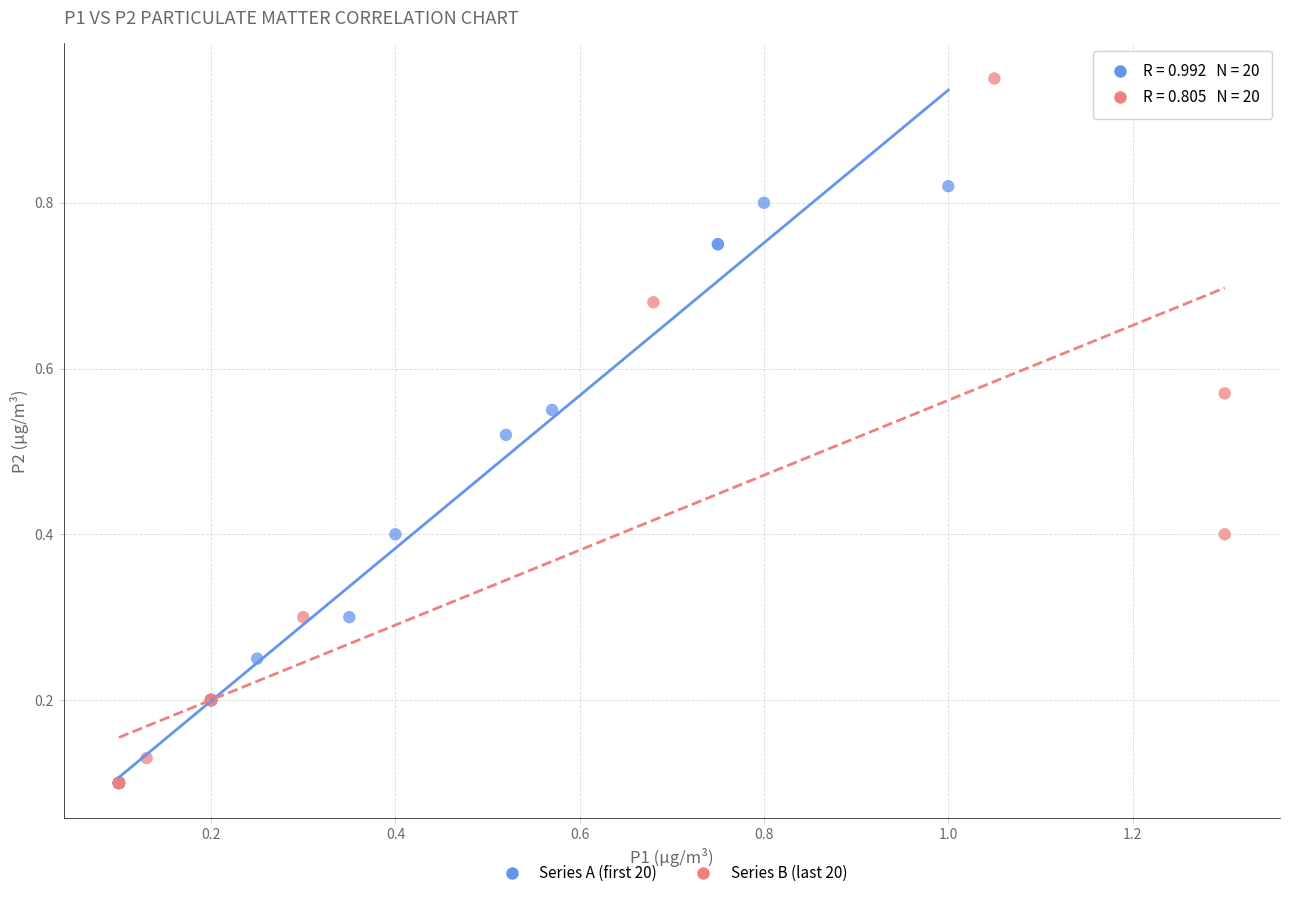

Which series reaches the maximum Y coordinate?

Series B (last 20)